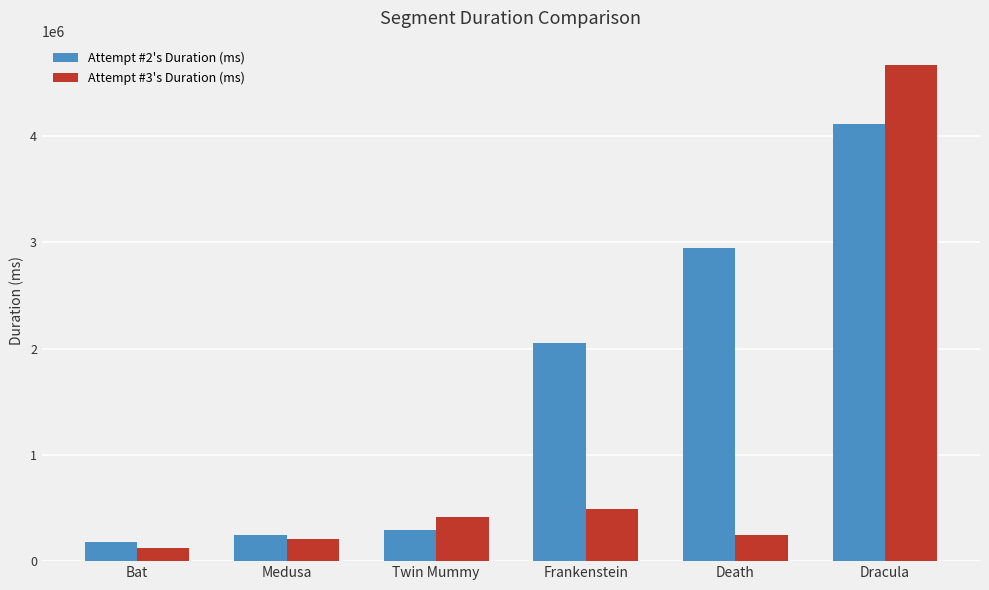

Which category has the lowest value in the Attempt #2's Duration (ms) series?

Bat